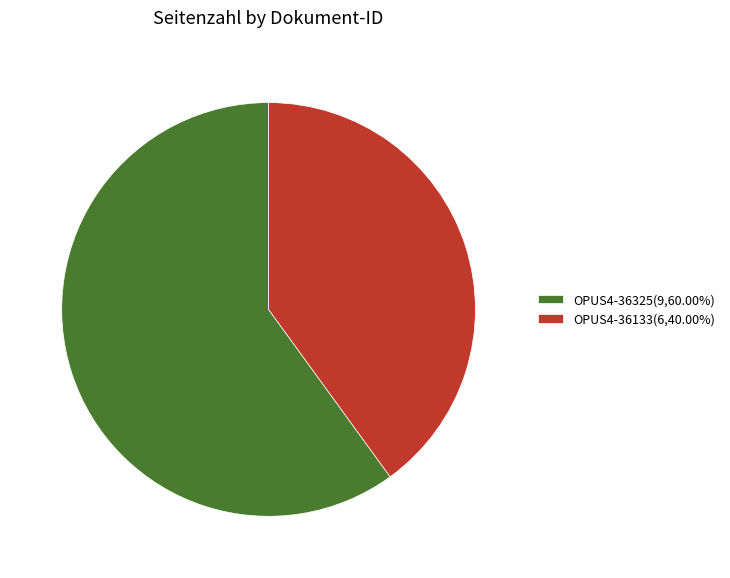

Which category accounts for the majority?

OPUS4-36325